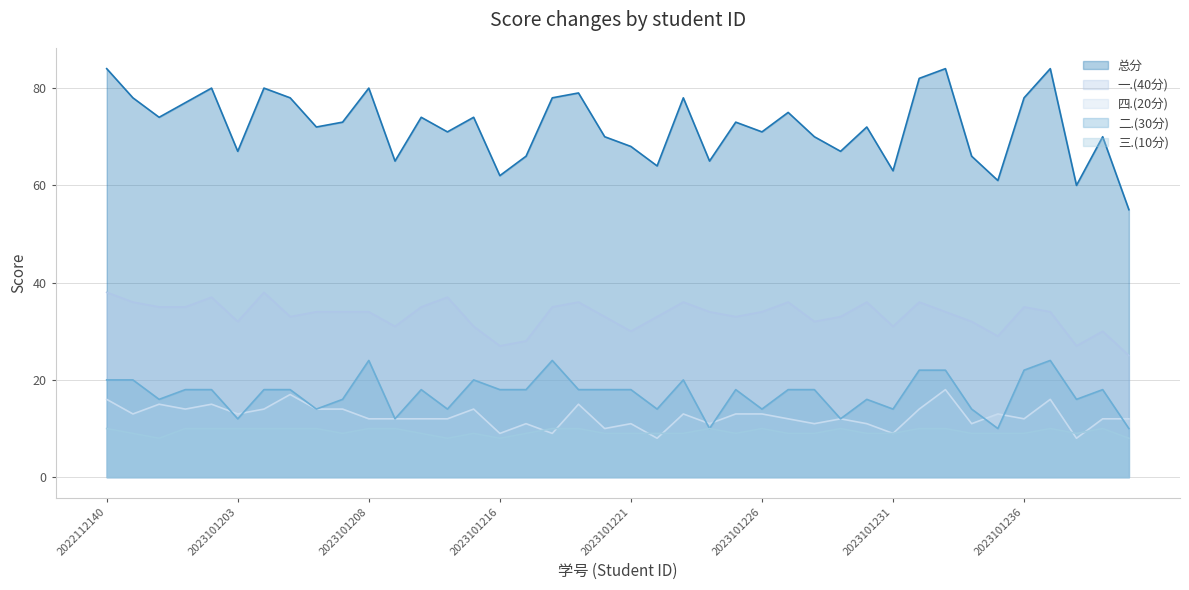

What is the difference between the maximum and minimum values in the 四.(20分) series?

10